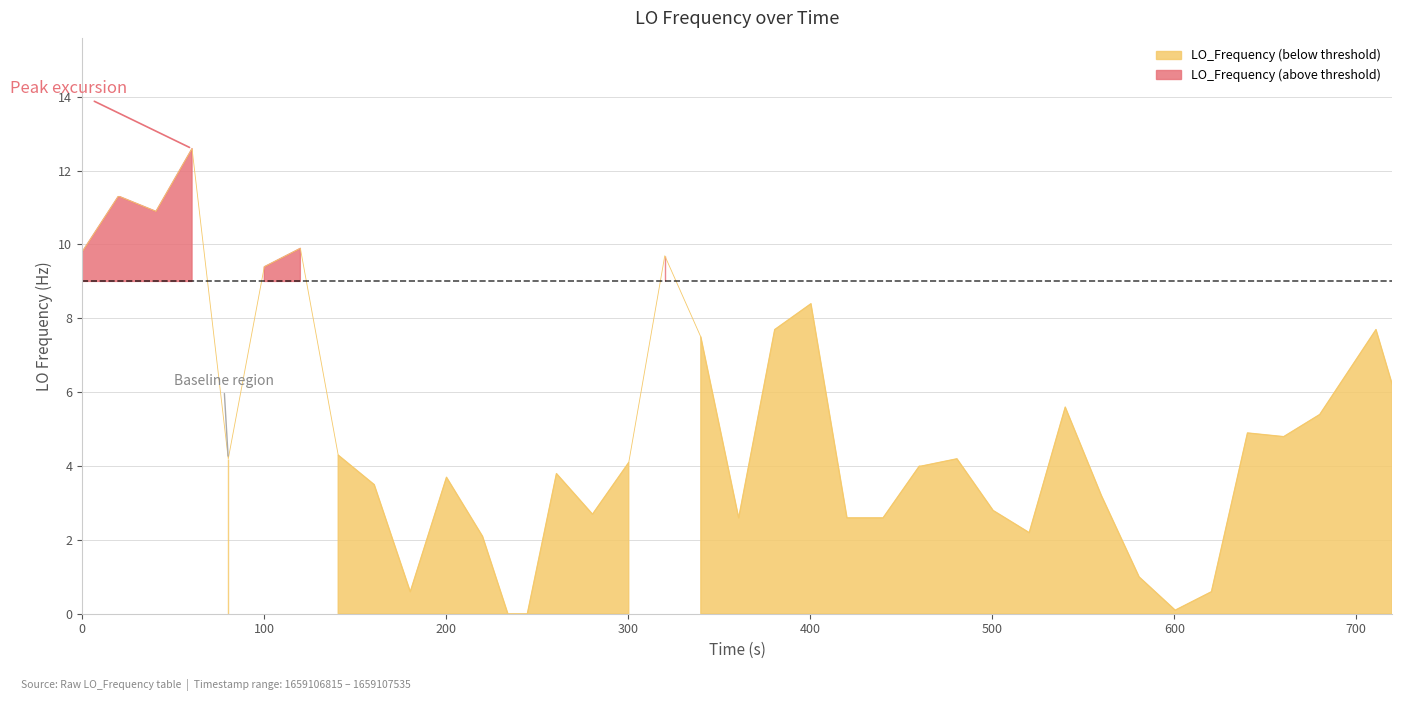

How many lines are shown in the chart?

1